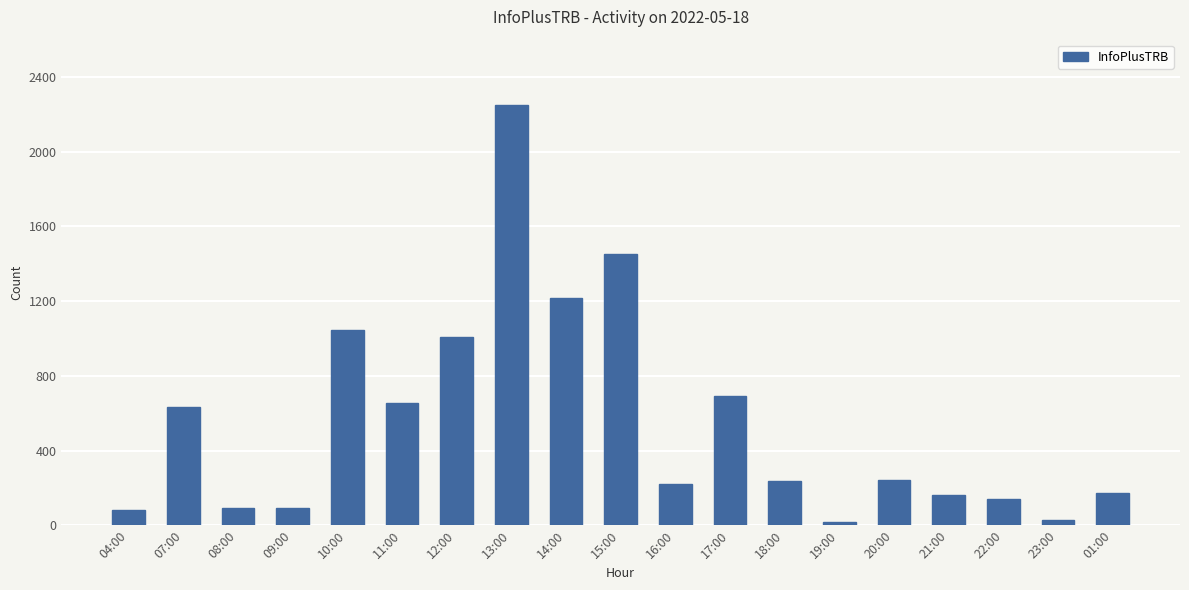

How many data points are less than 238?

9